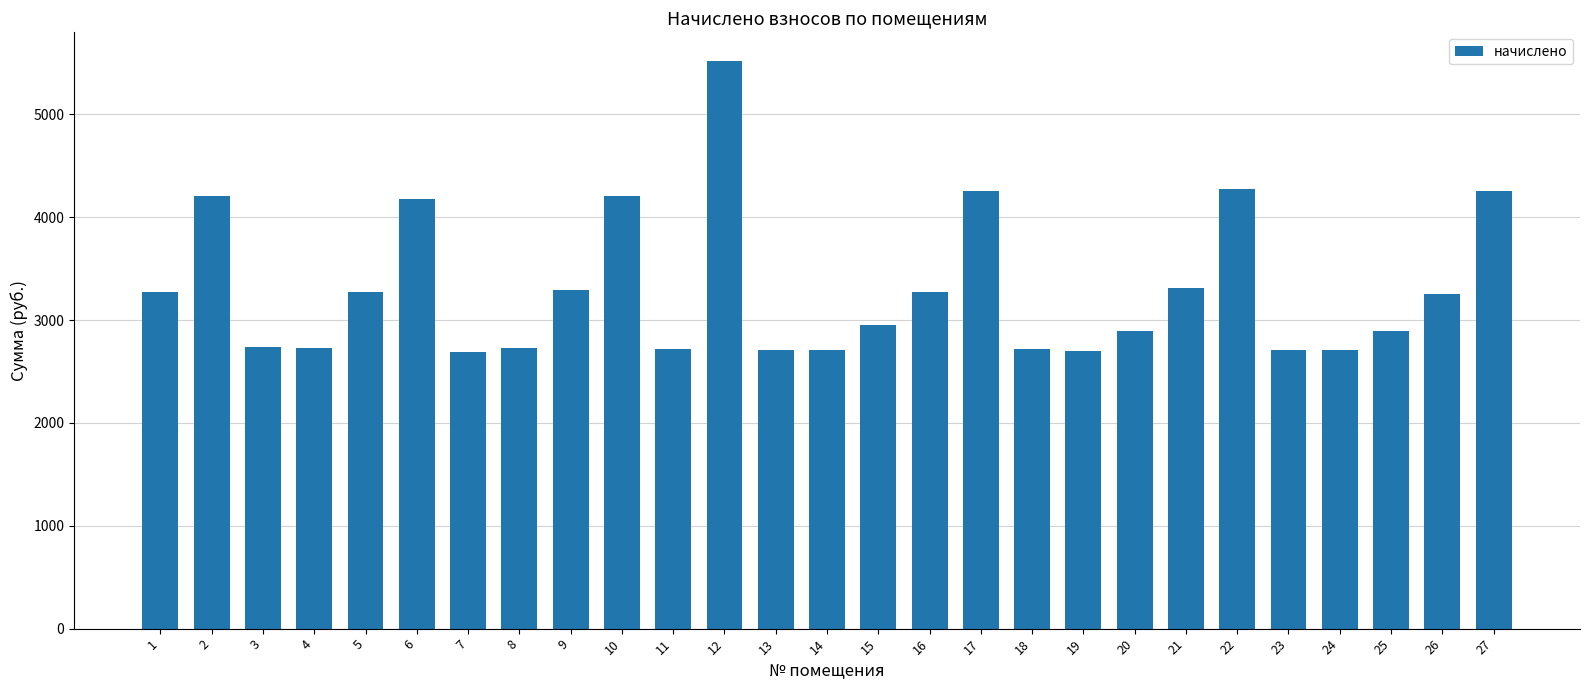

What is the approximate value at 23?

2709.2